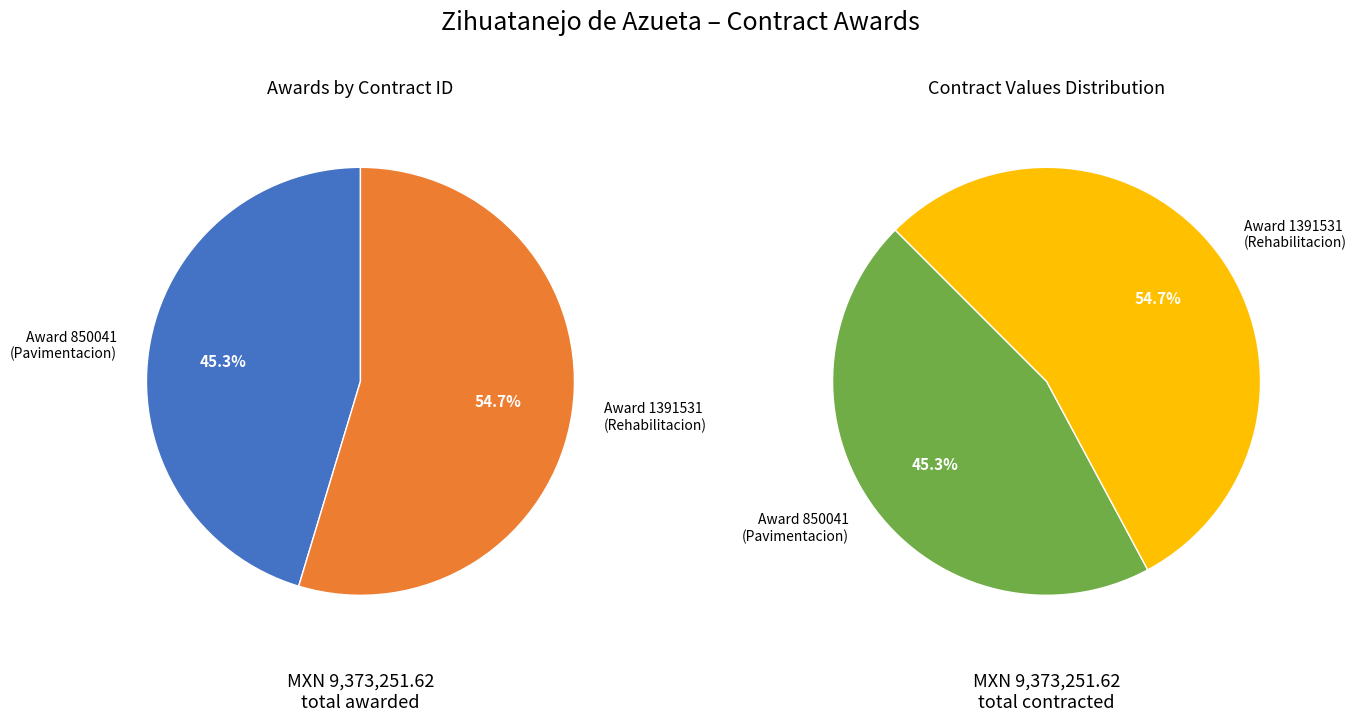

What percentage do 850041 and 1391531 together represent?

100.0%